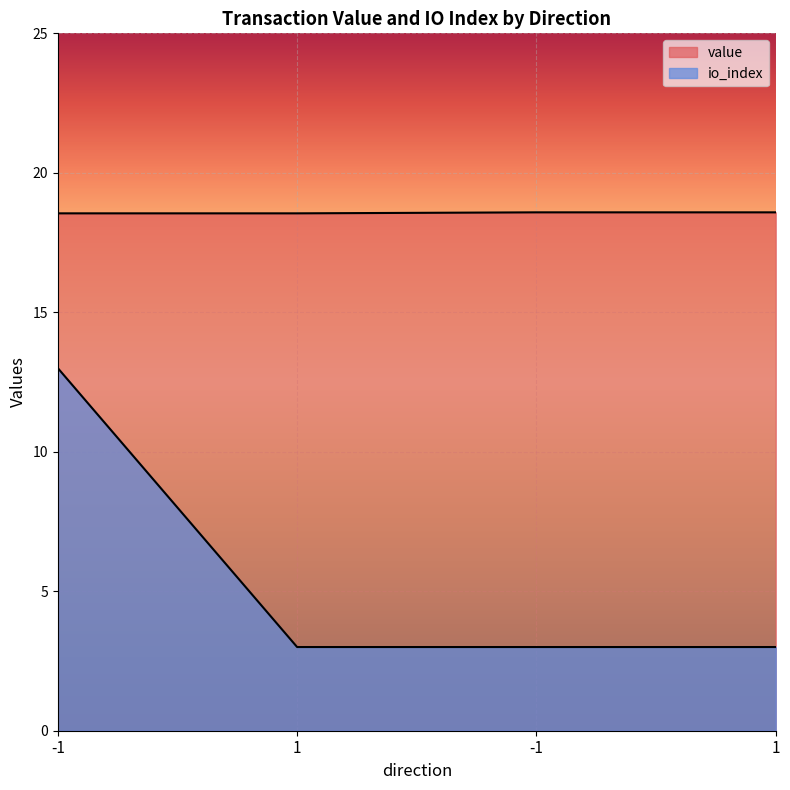

At 1, list the series in order from smallest to largest.

io_index, value